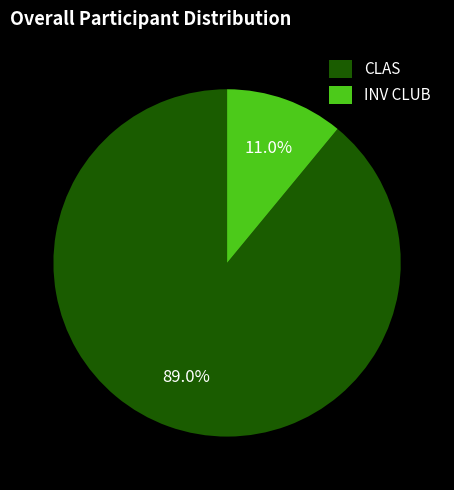

To the nearest percent, what is the difference between the INV CLUB and CLAS slice percentages?

78%